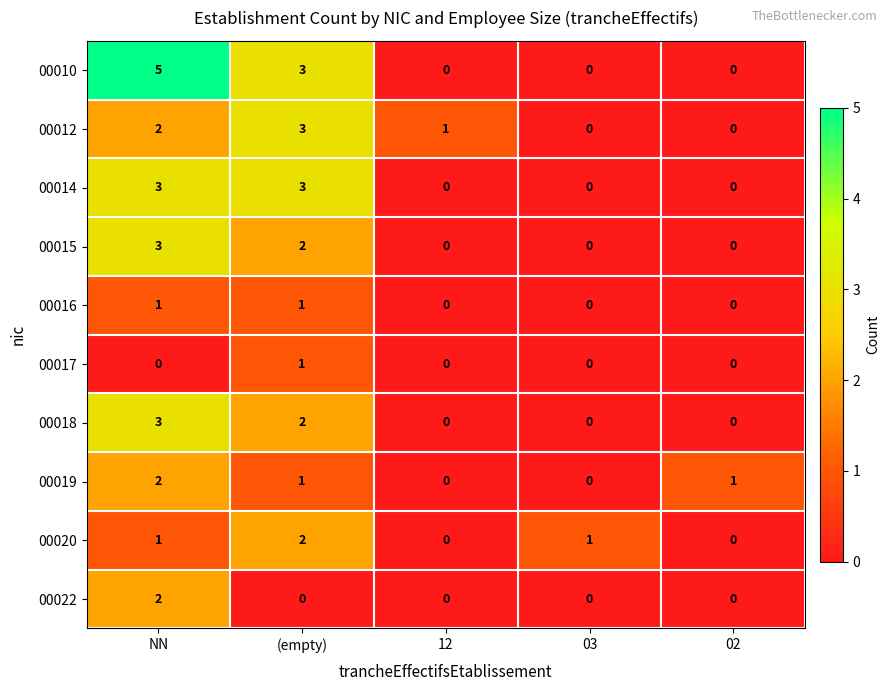

The value of 00018 at 12 is -1. True or false?

False